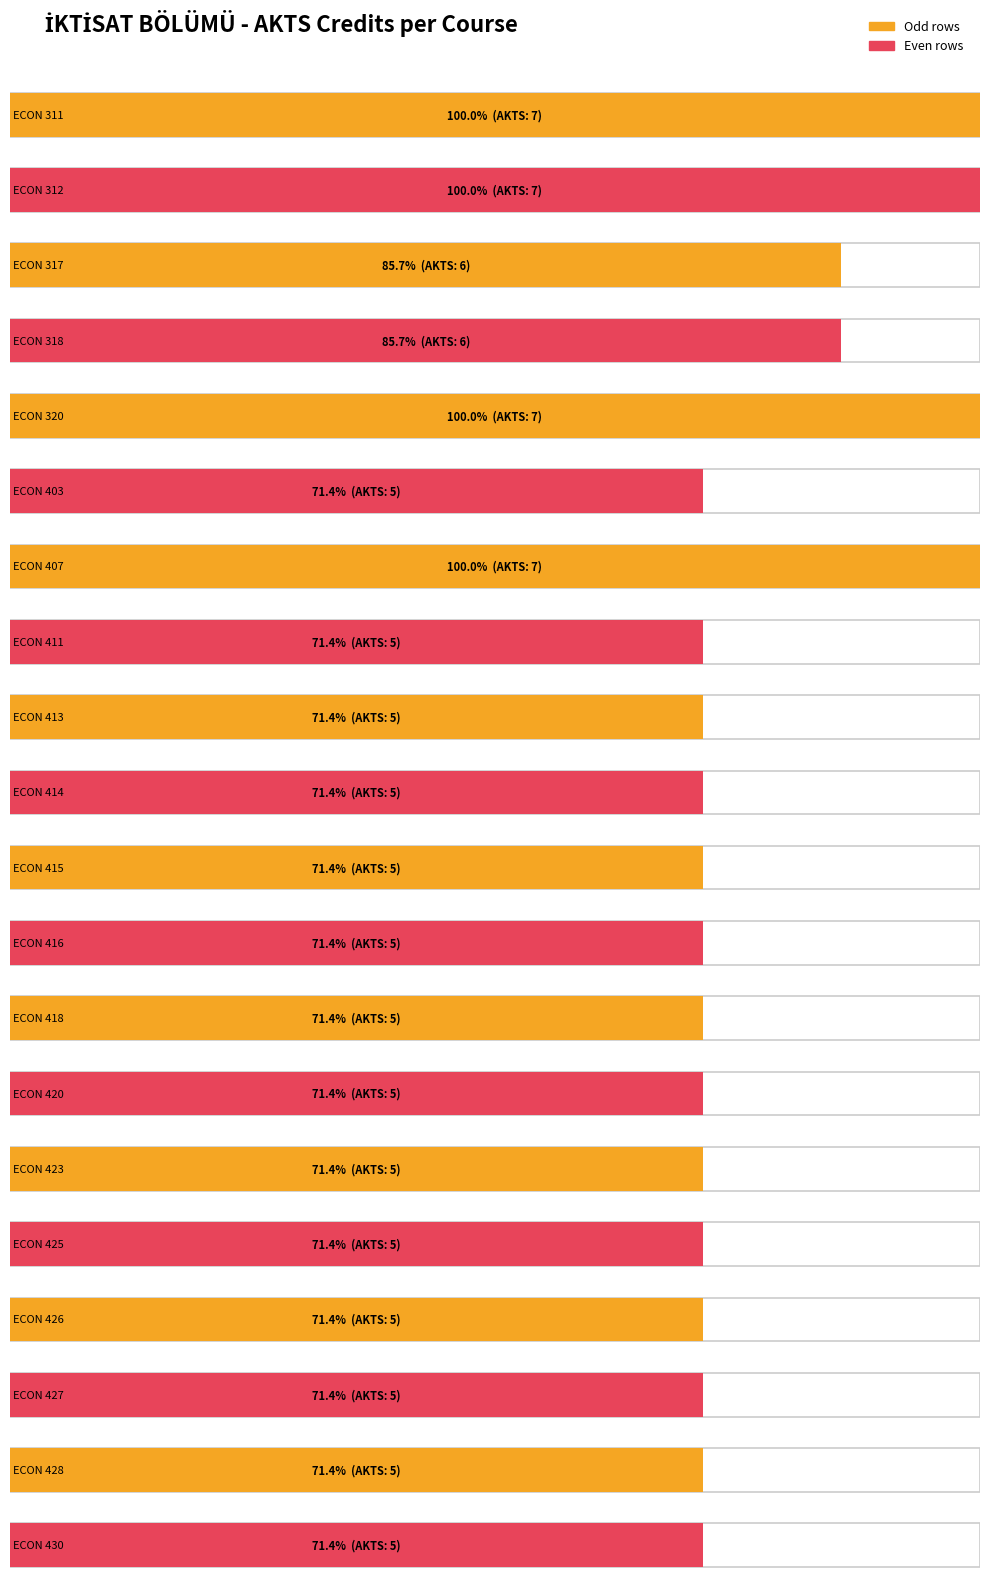

Reading right to left, transcribe all the data shown in this chart.

ECON 430=5	ECON 428=5	ECON 427=5	ECON 426=5	ECON 425=5	ECON 423=5	ECON 420=5	ECON 418=5	ECON 416=5	ECON 415=5	ECON 414=5	ECON 413=5	ECON 411=5	ECON 407=7	ECON 403=5	ECON 320=7	ECON 318=6	ECON 317=6	ECON 312=7	ECON 311=7